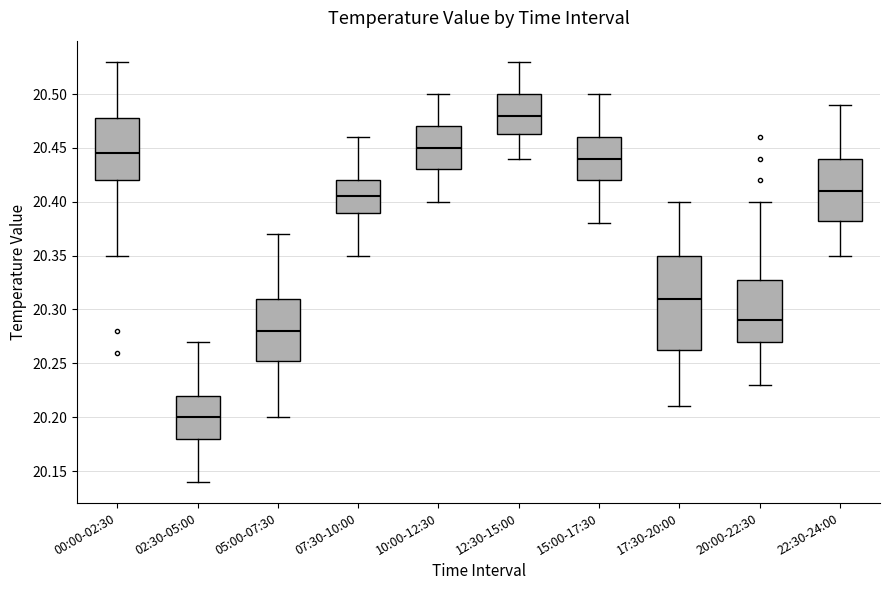

Which box has the highest median line?

12:30-15:00